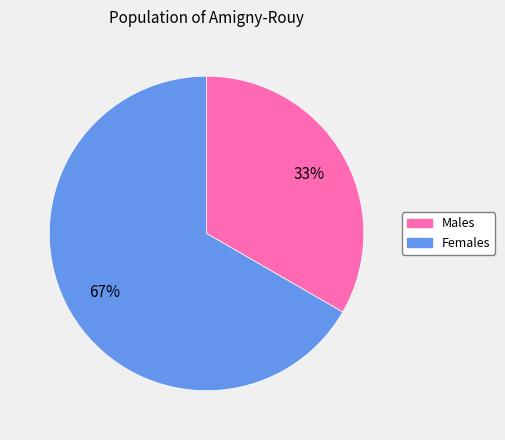

To the nearest percent, what is the average slice percentage?

50%